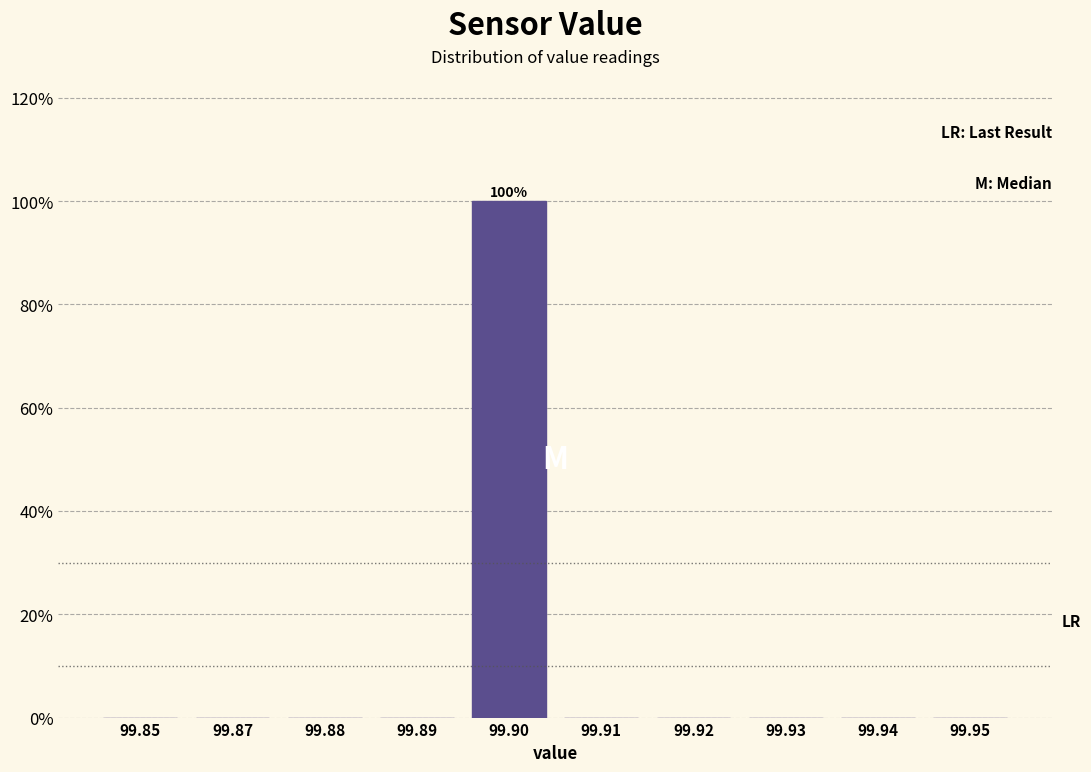

Reading left to right, extract all data points from this chart.

99.85=0	99.87=0	99.88=0	99.89=0	99.90=100	99.91=0	99.92=0	99.93=0	99.94=0	99.95=0